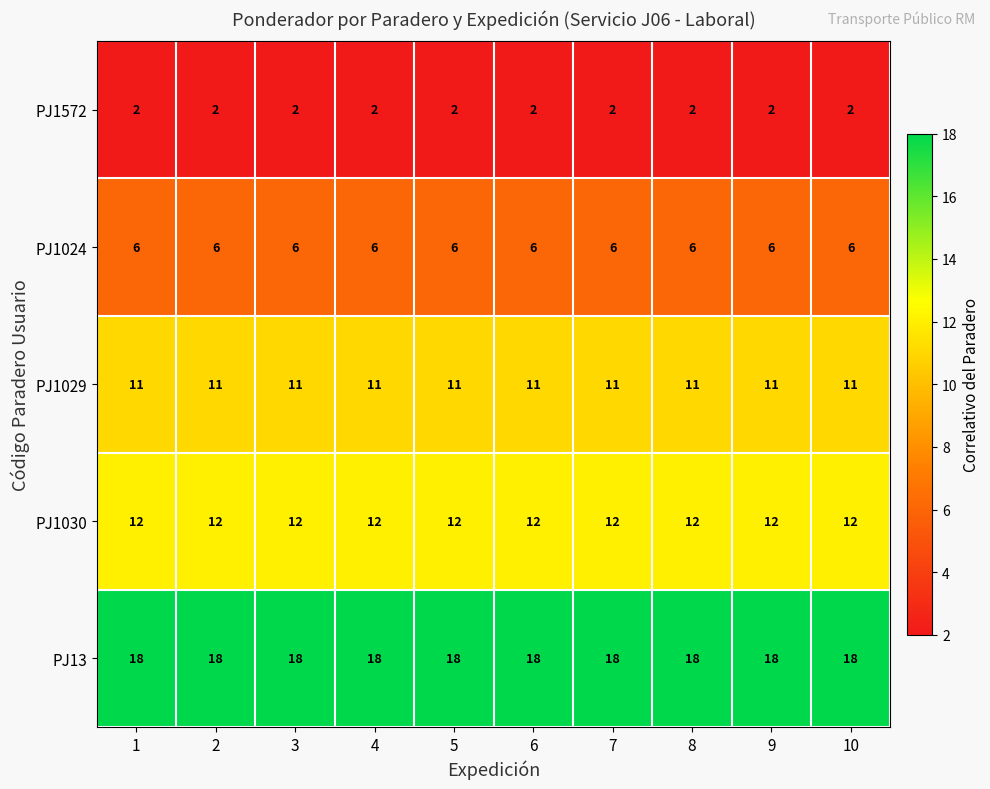

What is the difference between the highest and lowest values at 9?

16